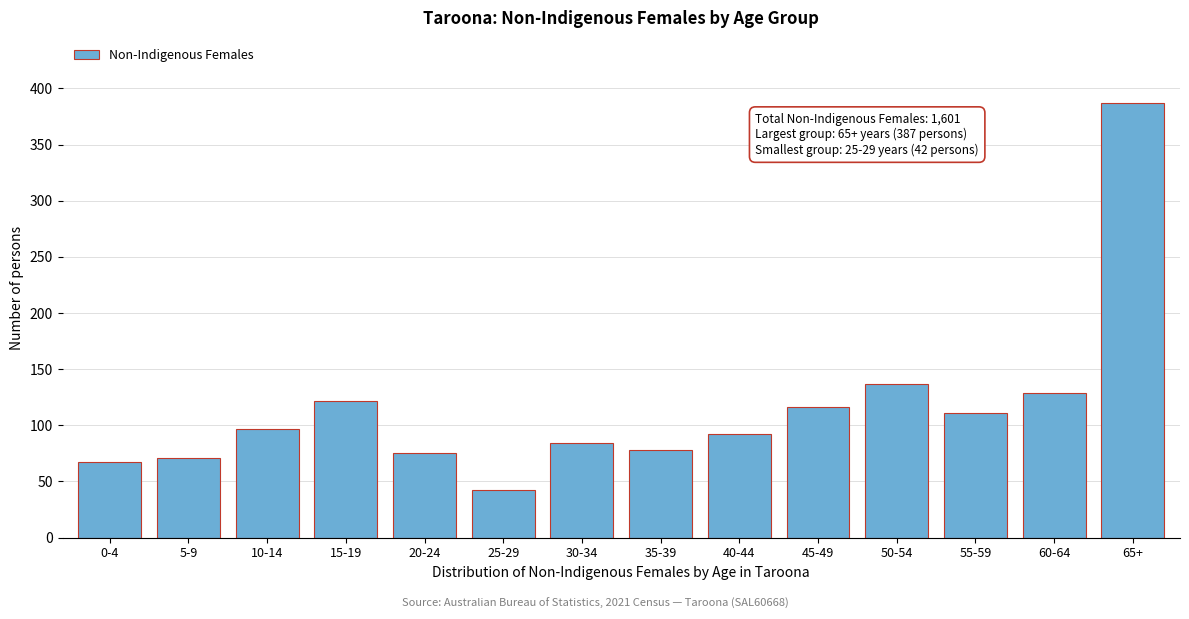

Reading right to left, extract all data points from this chart.

65+=387	60-64=129	55-59=111	50-54=137	45-49=116	40-44=92	35-39=78	30-34=84	25-29=42	20-24=75	15-19=122	10-14=97	5-9=71	0-4=67